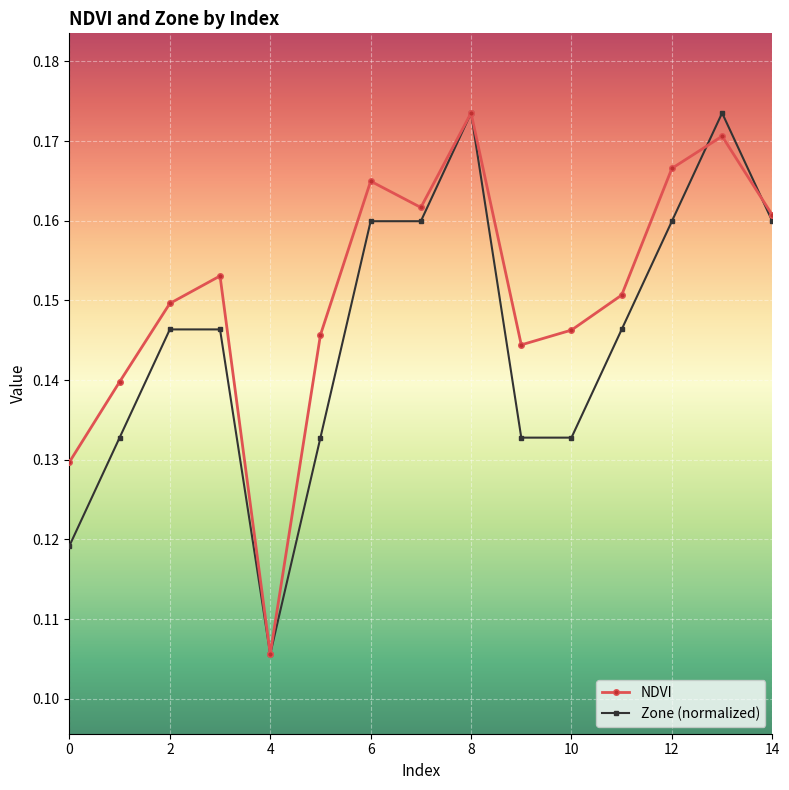

Count the Zone (normalized) values in the range 0 to 1.

15